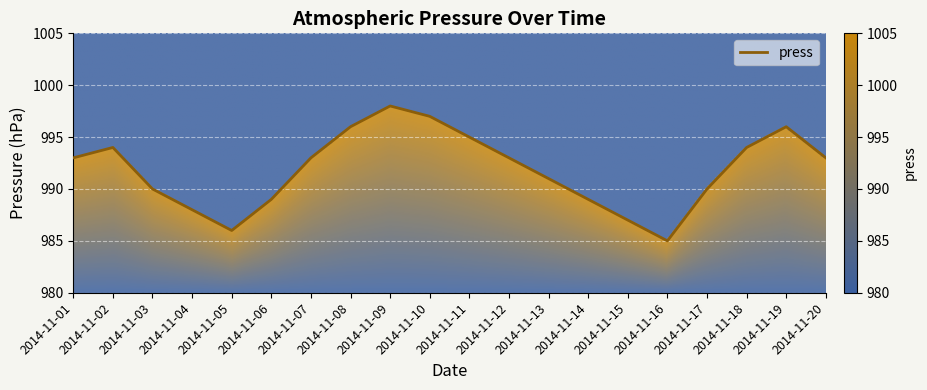

At which category does the chart reach its minimum across all series?

2014-11-16